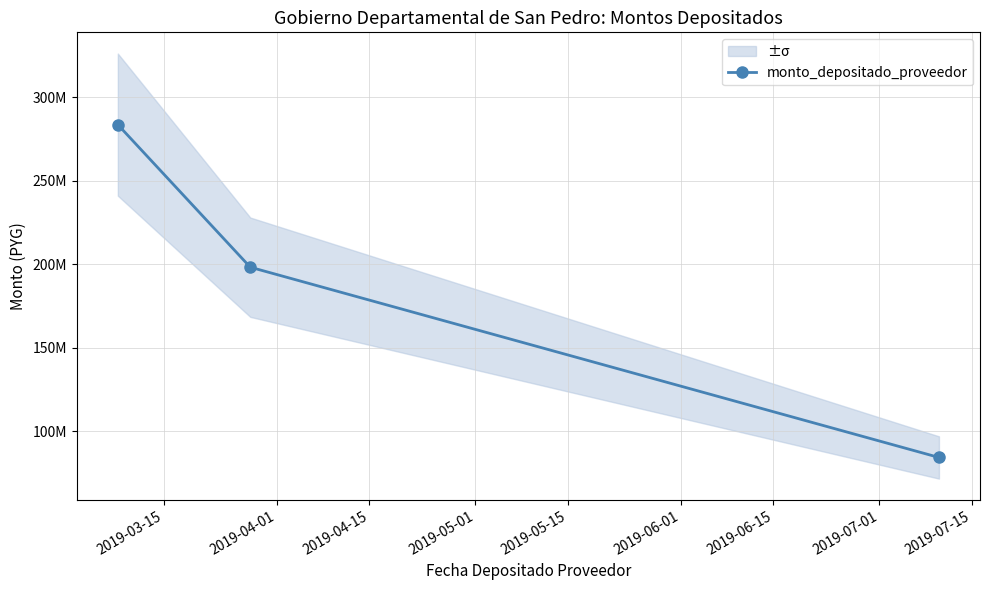

Where is the data nearest to the value 184002808?

2019-04-01